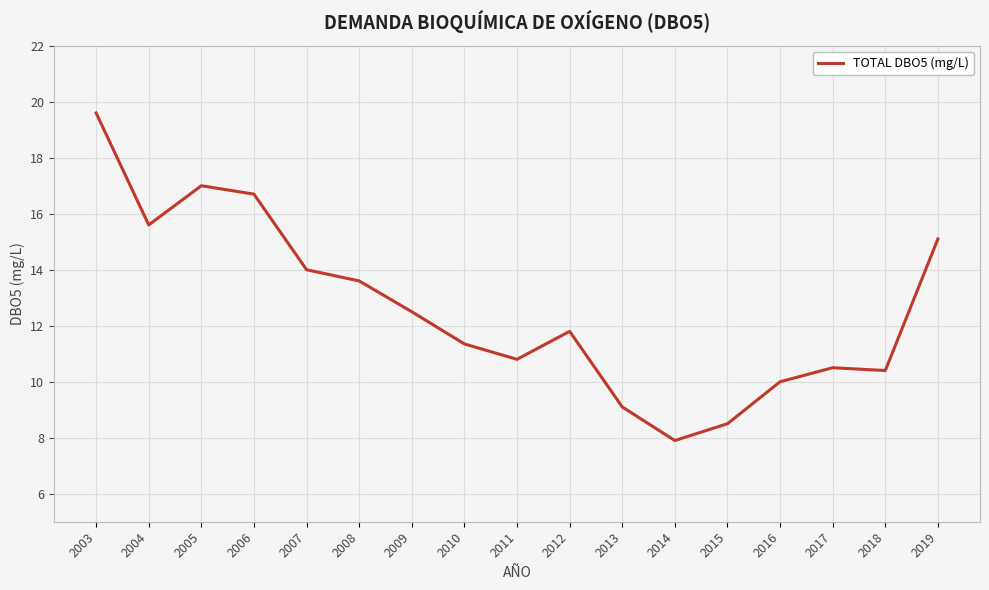

How many lines are shown in the chart?

1